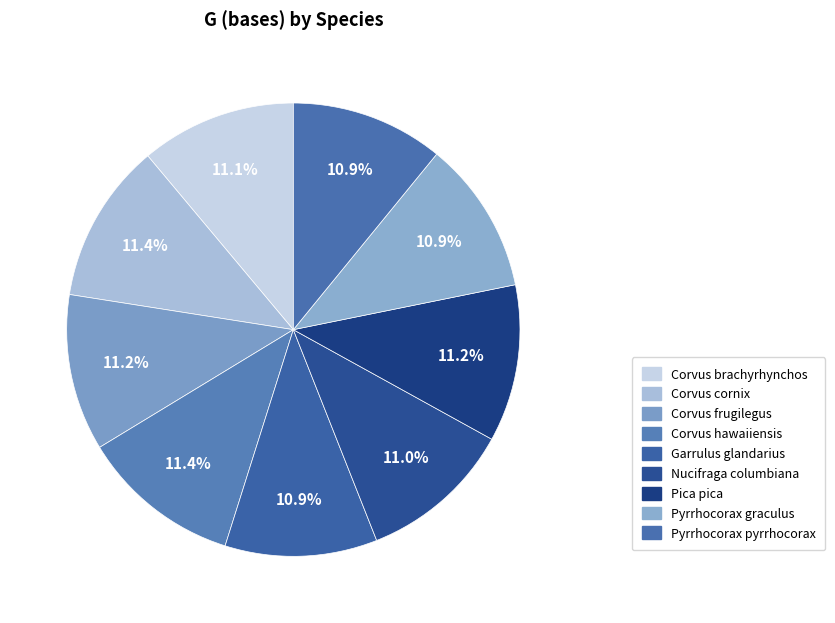

Rank the categories by value from highest to lowest.

Corvus hawaiiensis, Corvus cornix, Pica pica, Corvus frugilegus, Corvus brachyrhynchos, Nucifraga columbiana, Pyrrhocorax graculus, Pyrrhocorax pyrrhocorax, Garrulus glandarius